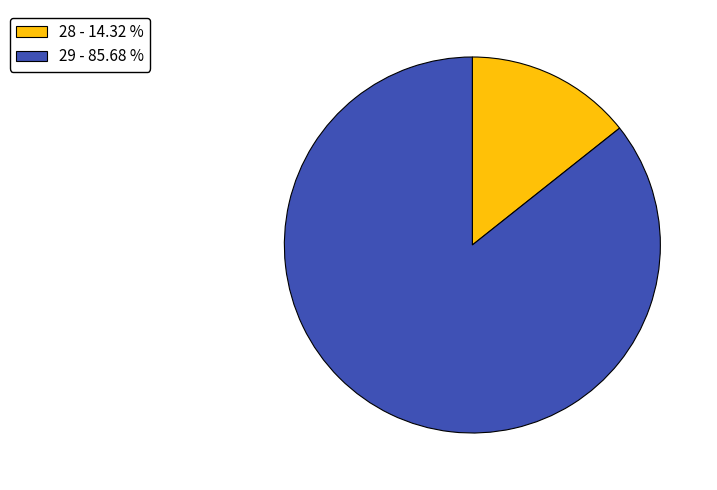

How many segments does this pie chart have?

2